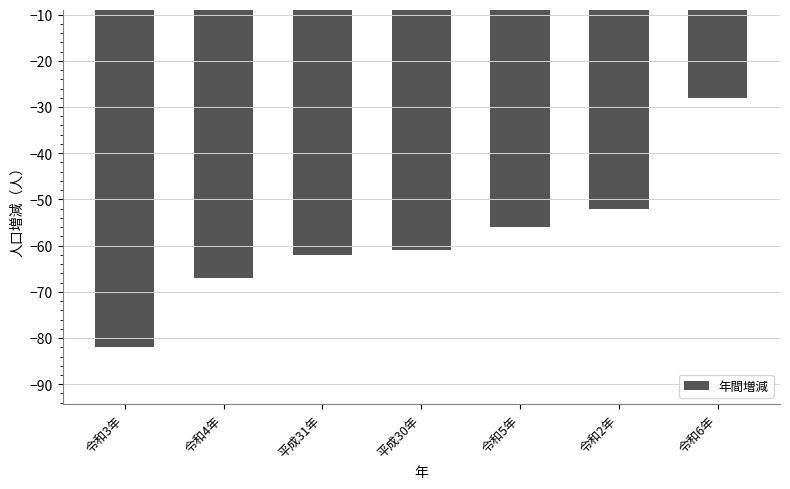

The value at 令和6年 is -28. True or false?

True